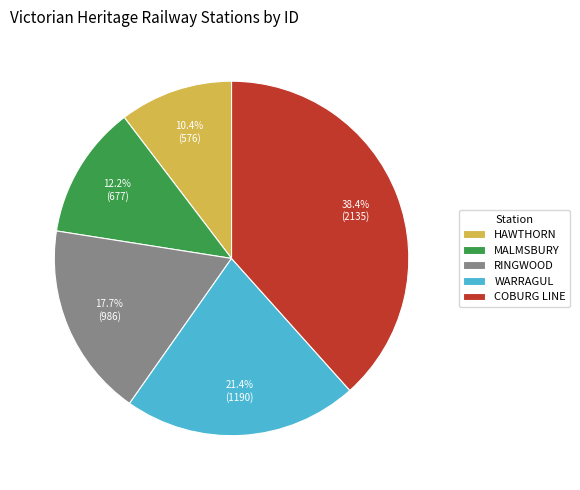

Count the number of slices in the pie.

5